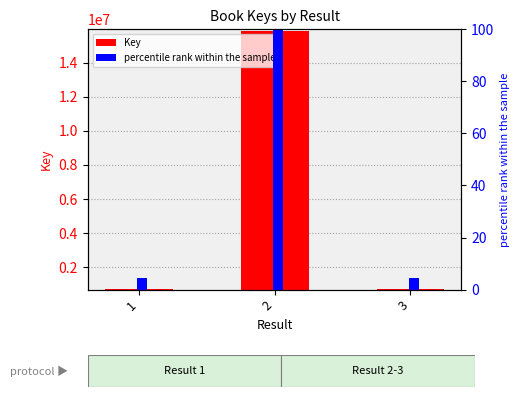

Which series has the largest total across all categories?

Key